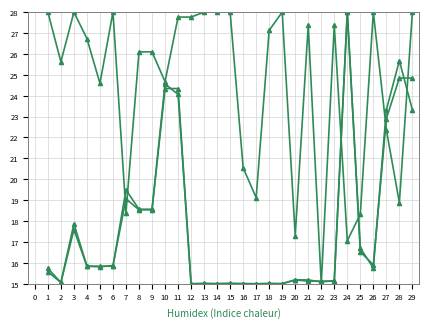

The value of Overlap_ROI at 13 is 14.9. True or false?

False